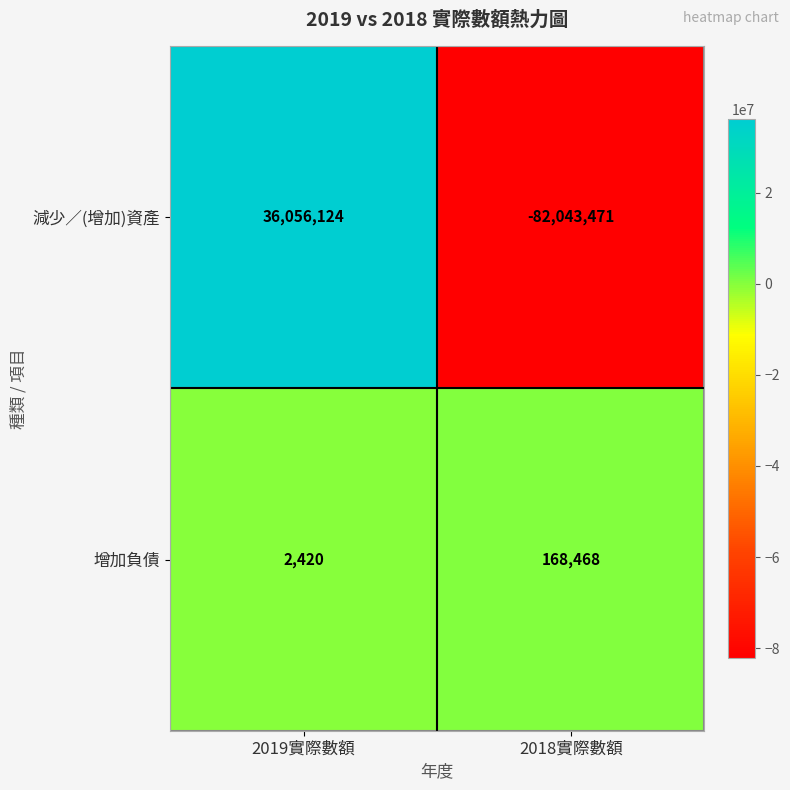

Reading left to right, list all the values displayed in this chart.

減少／(增加)資產: 36056124	-82043471
增加負債: 2420	168468